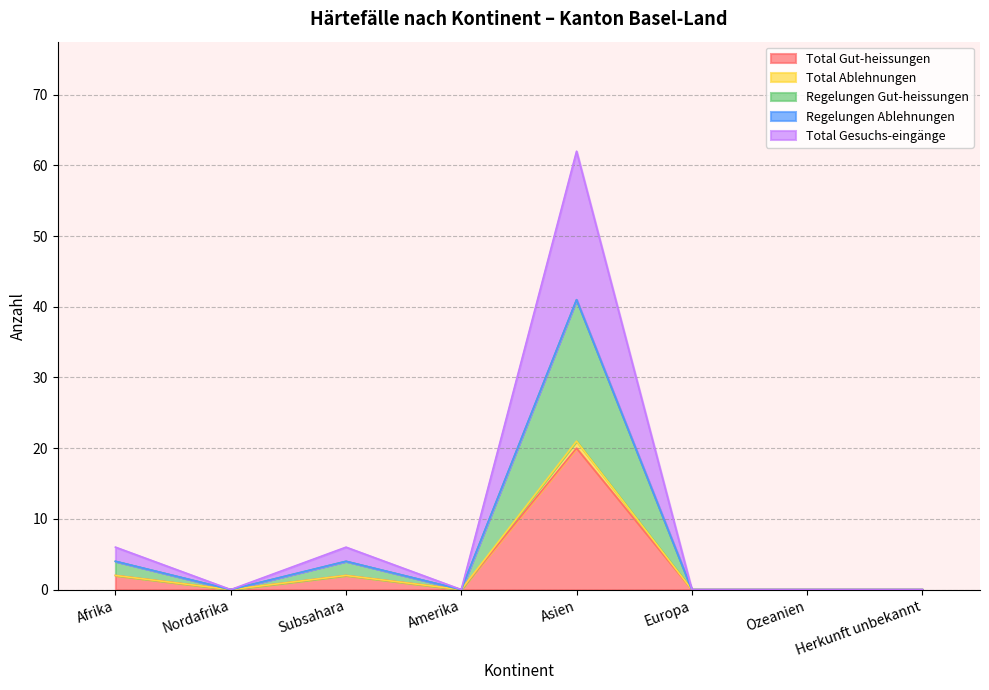

How many interior local valleys does the Total Ablehnungen series have?

2